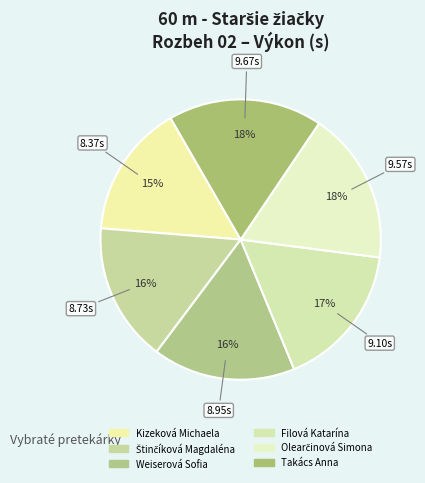

What percentage is the Kizeková Michaela slice, to the nearest percent?

15%